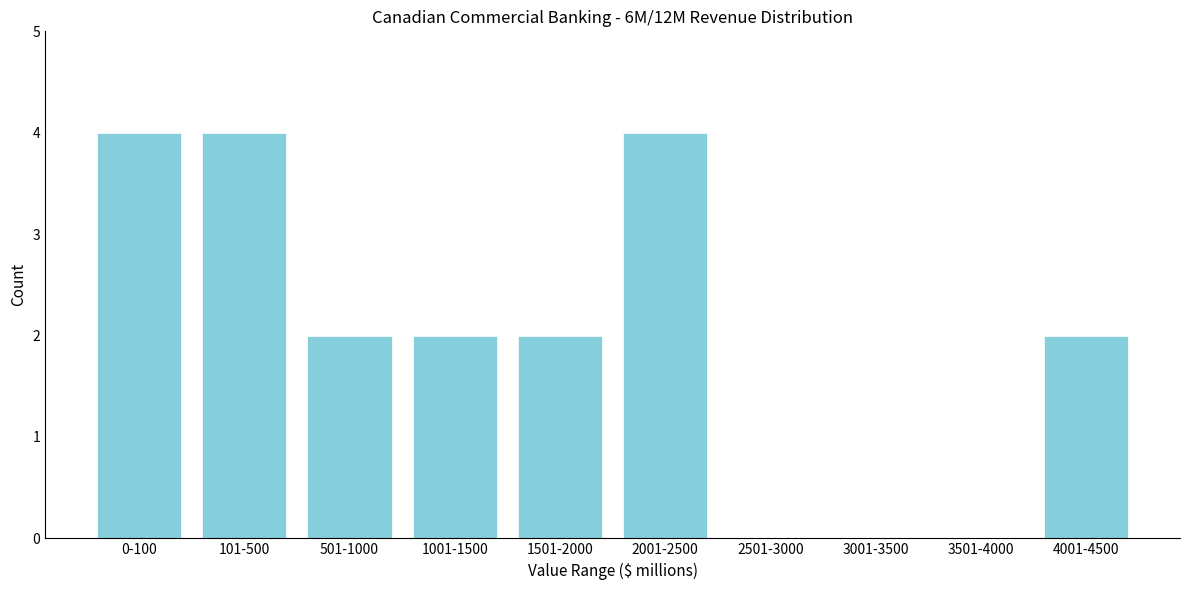

Reading left to right, what are all the values shown in this chart?

0-100=4	101-500=4	501-1000=2	1001-1500=2	1501-2000=2	2001-2500=4	2501-3000=0	3001-3500=0	3501-4000=0	4001-4500=2